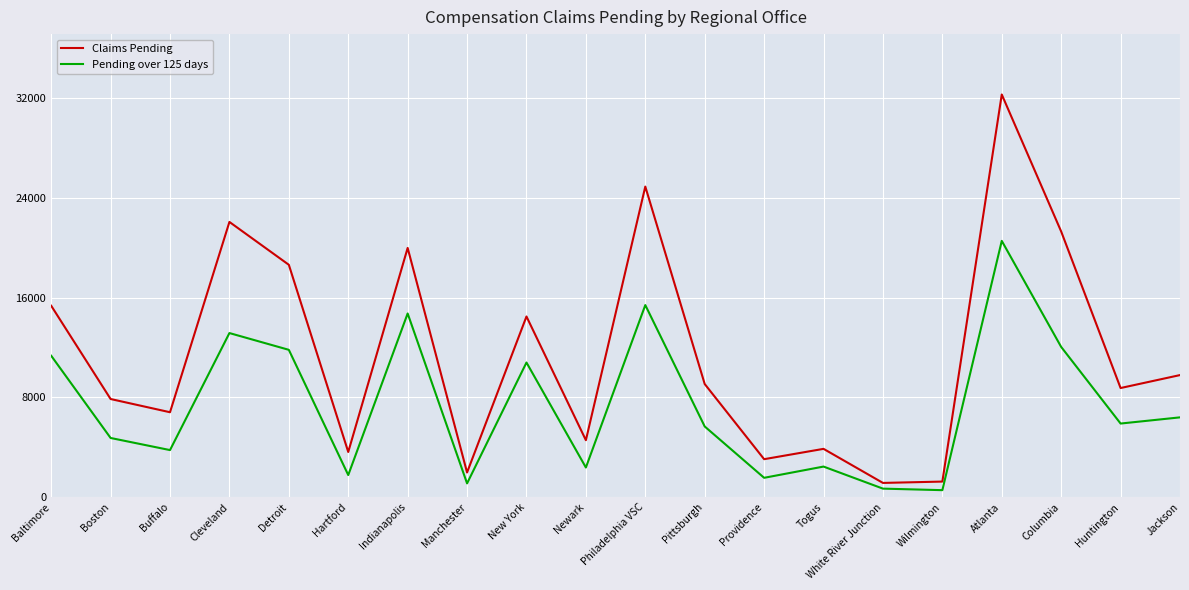

What is the sum of the Claims Pending values at Wilmington and Detroit?

19887